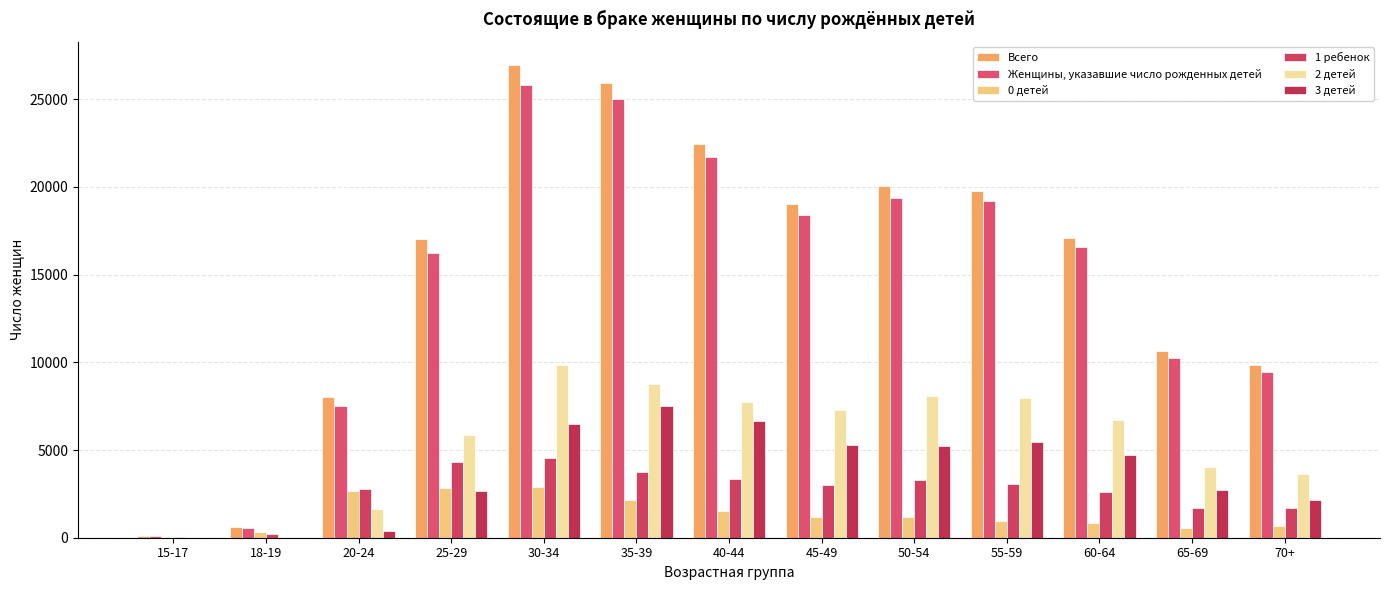

Where is Всего nearest to the value 13515?

65-69